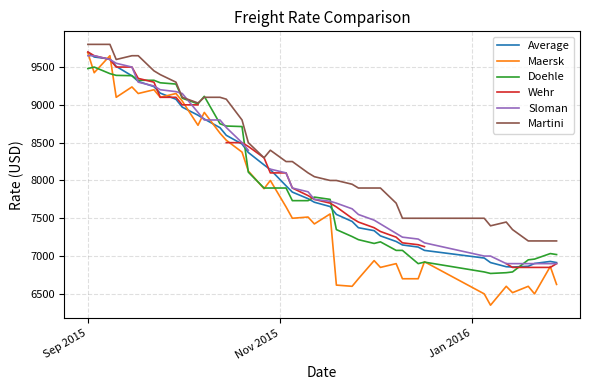

What is the lowest value of the Martini series?

7200